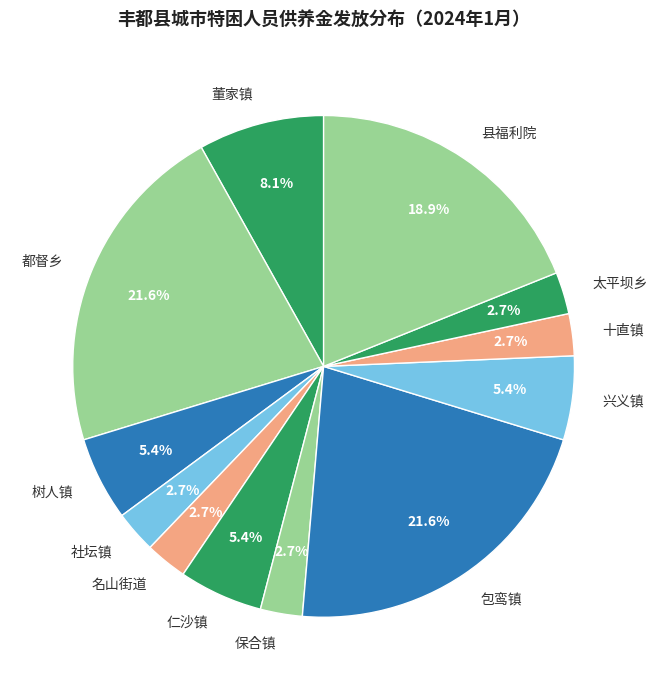

Does 保合镇 account for over 50% of the chart?

No